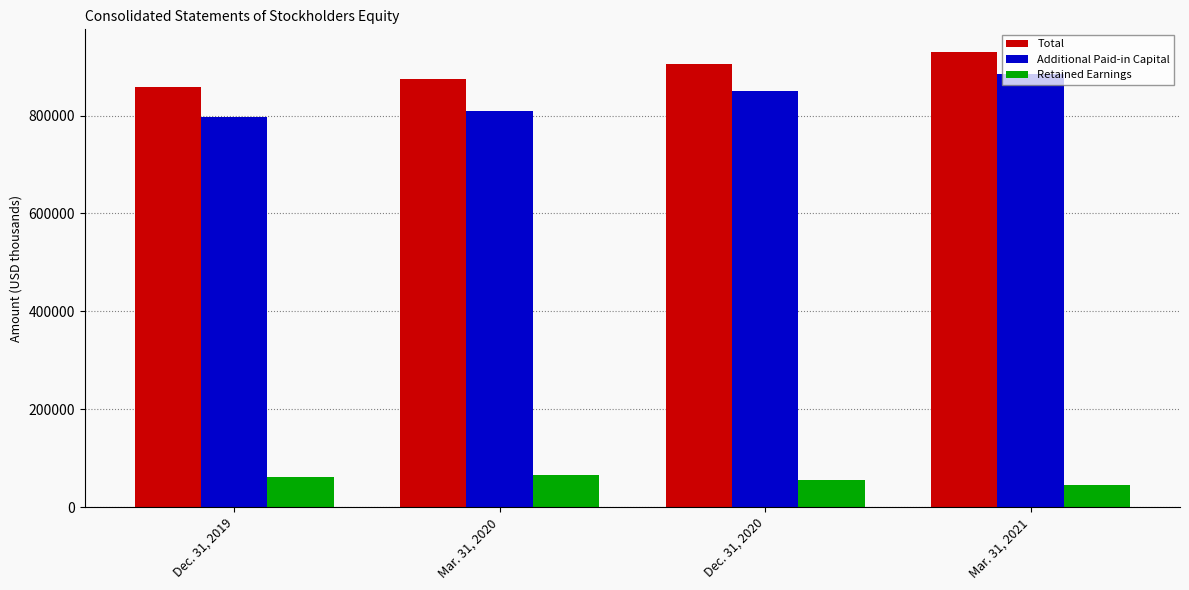

List the labels in order of Total value, largest first.

Mar. 31, 2021, Dec. 31, 2020, Mar. 31, 2020, Dec. 31, 2019